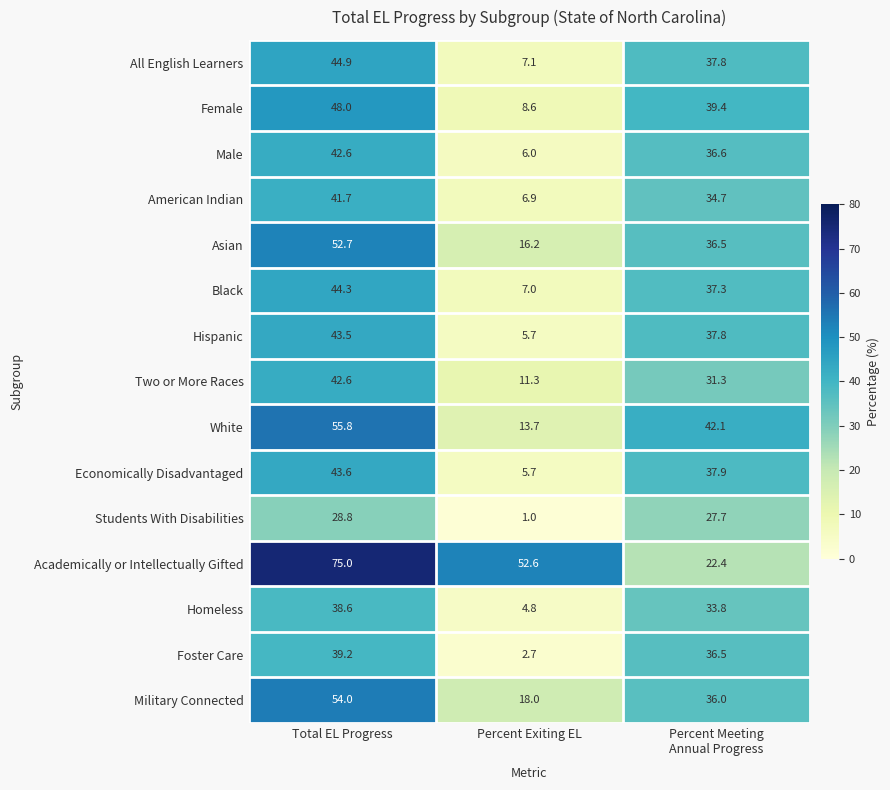

What is the total value across all series at Percent Exiting EL?

167.3